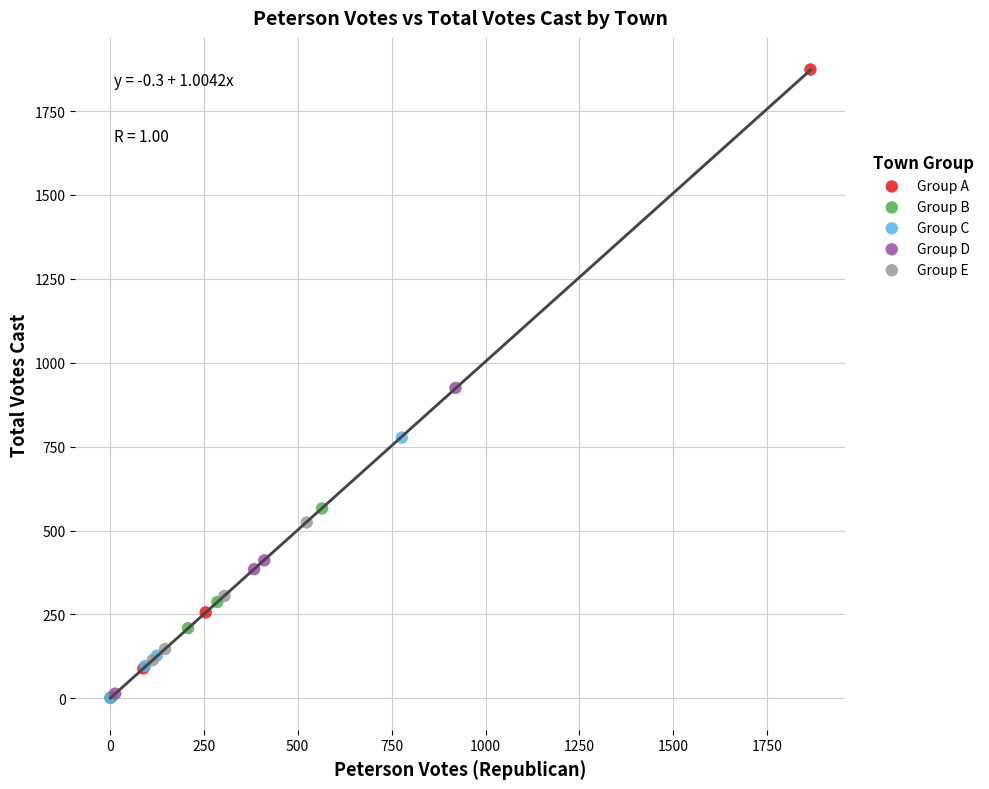

Which series has the largest Y range (max minus min)?

Group A